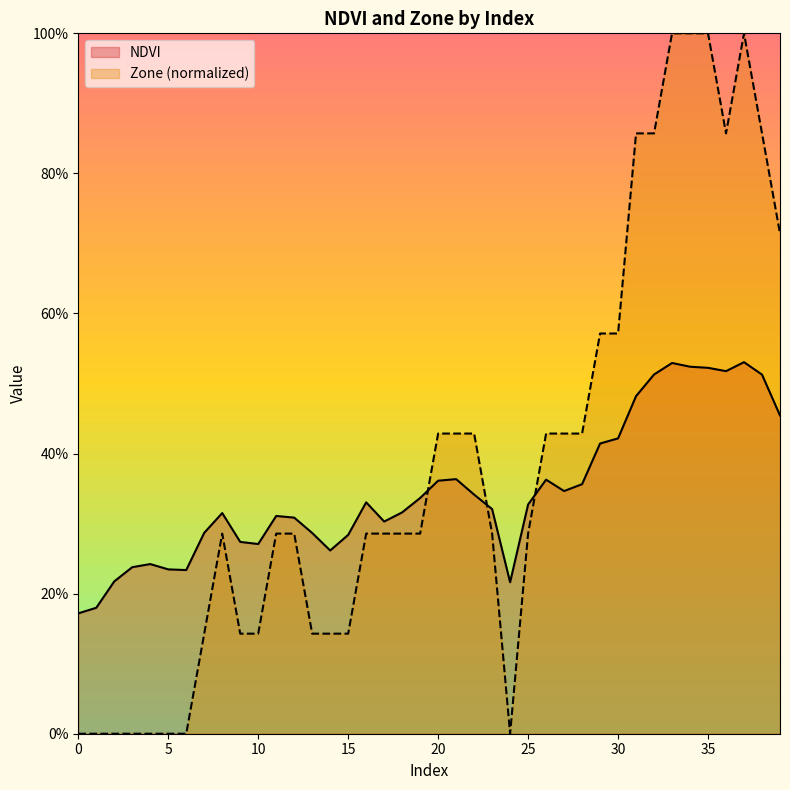

True or false: Zone has more than 1 interior local peaks.

True